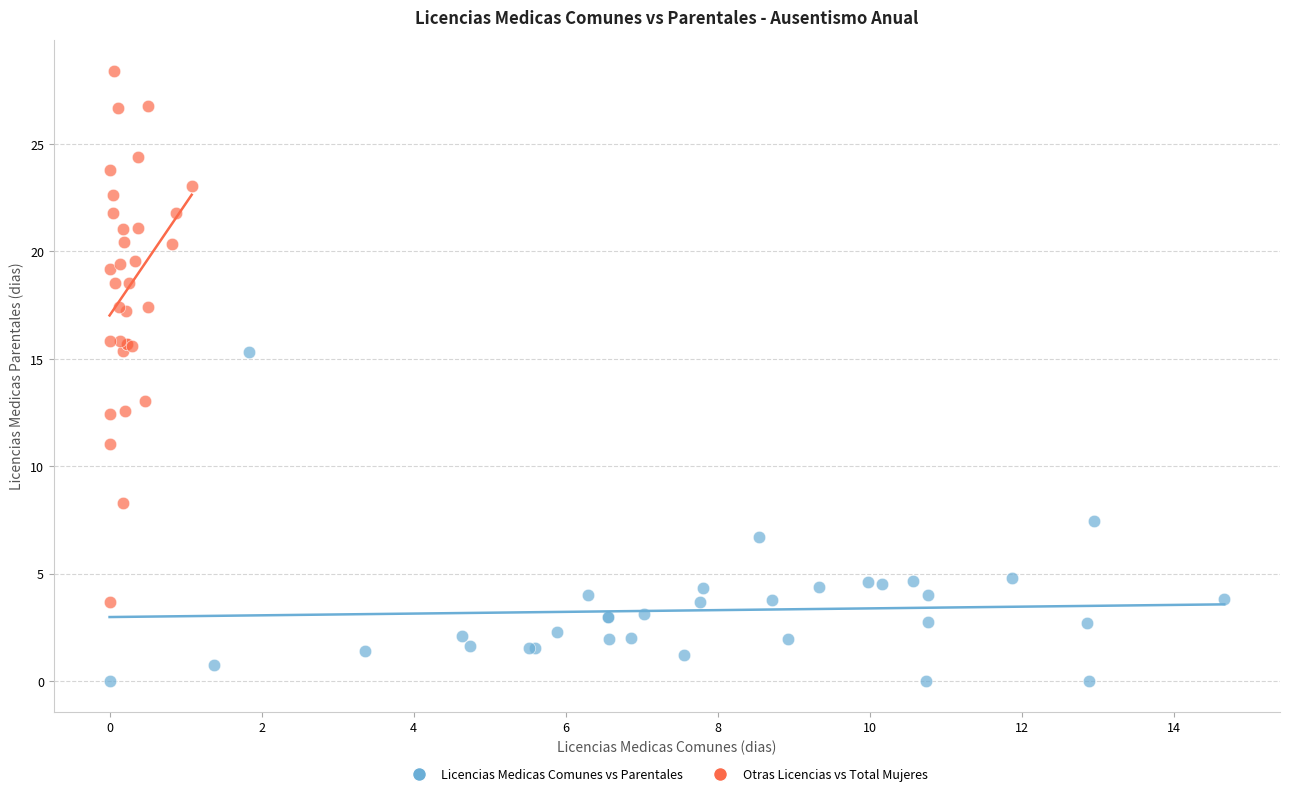

Which series contains the highest Y value?

Otras Licencias vs Total Mujeres